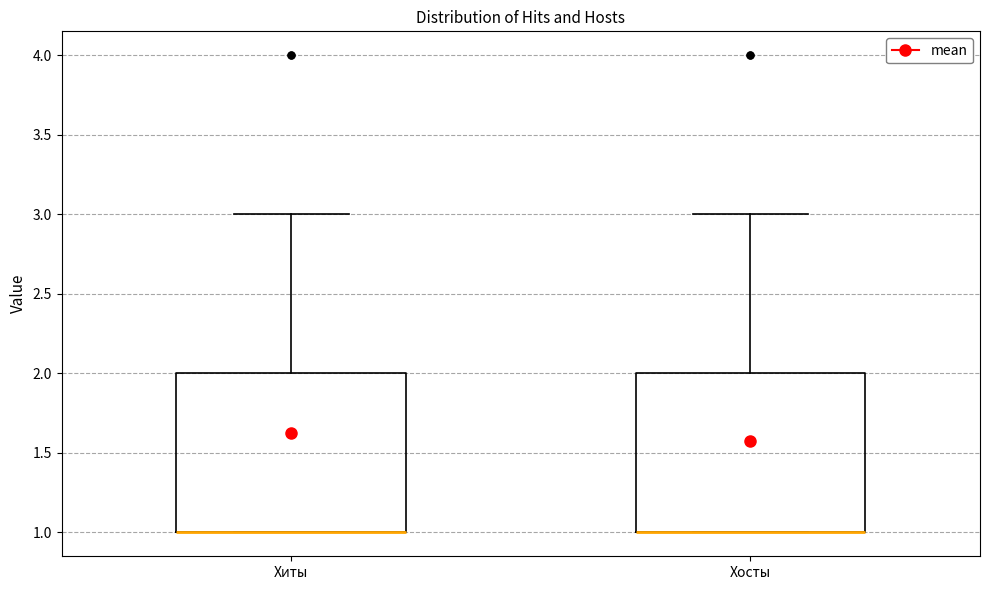

Where does the upper whisker of the box for Хосты end on the y-axis? The values are not printed on the chart, so give them approximately, as read against the axis.

3